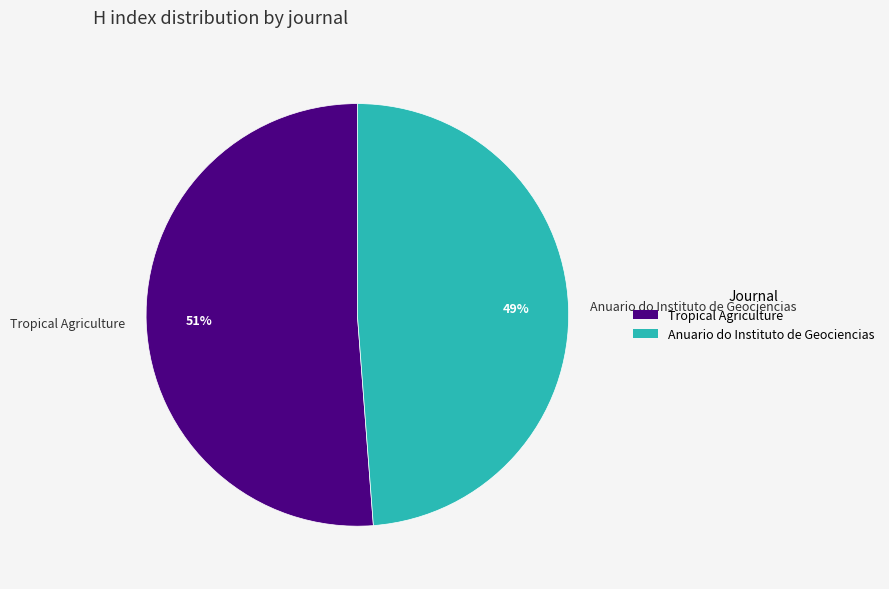

True or false: Tropical Agriculture accounts for 58% of the total.

False